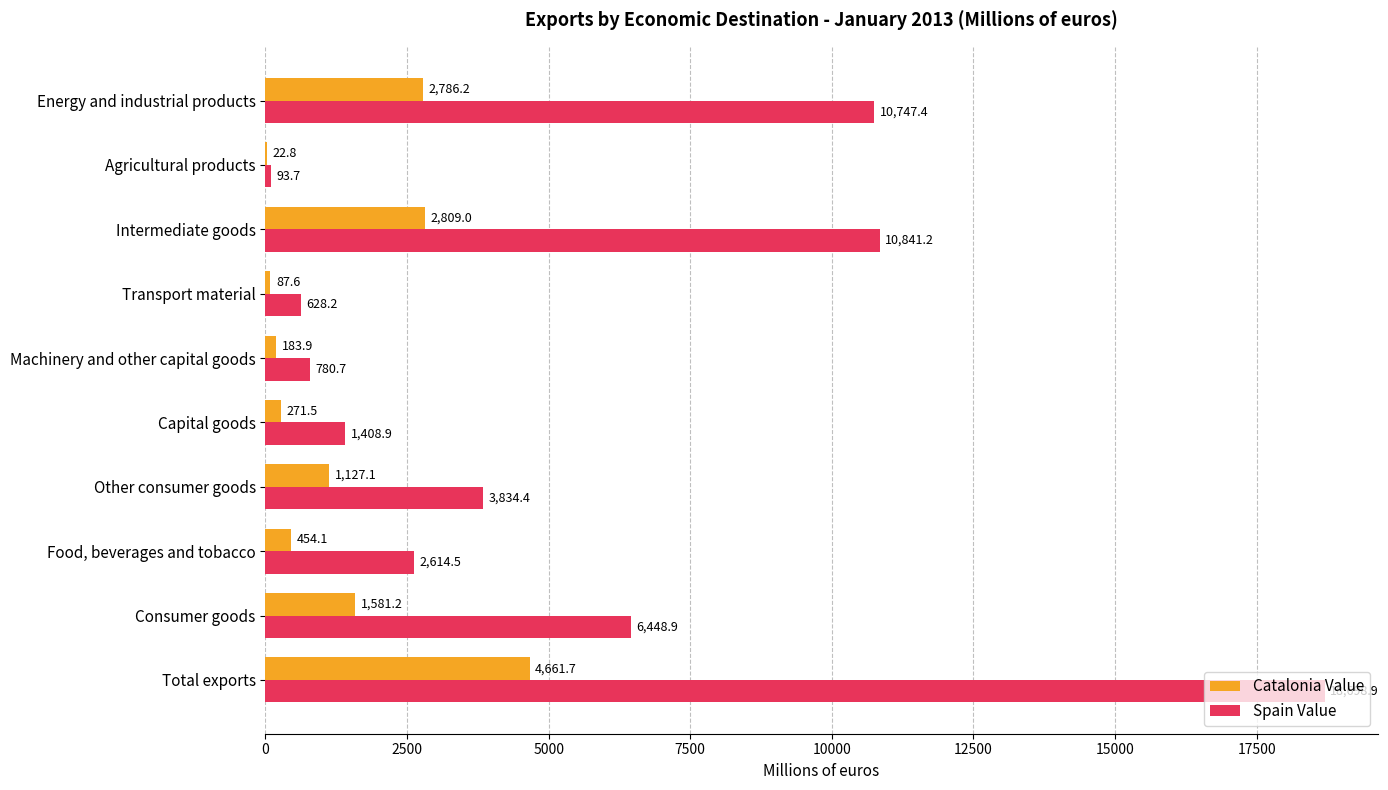

What is the highest value of the Spain Value series?

18698.9